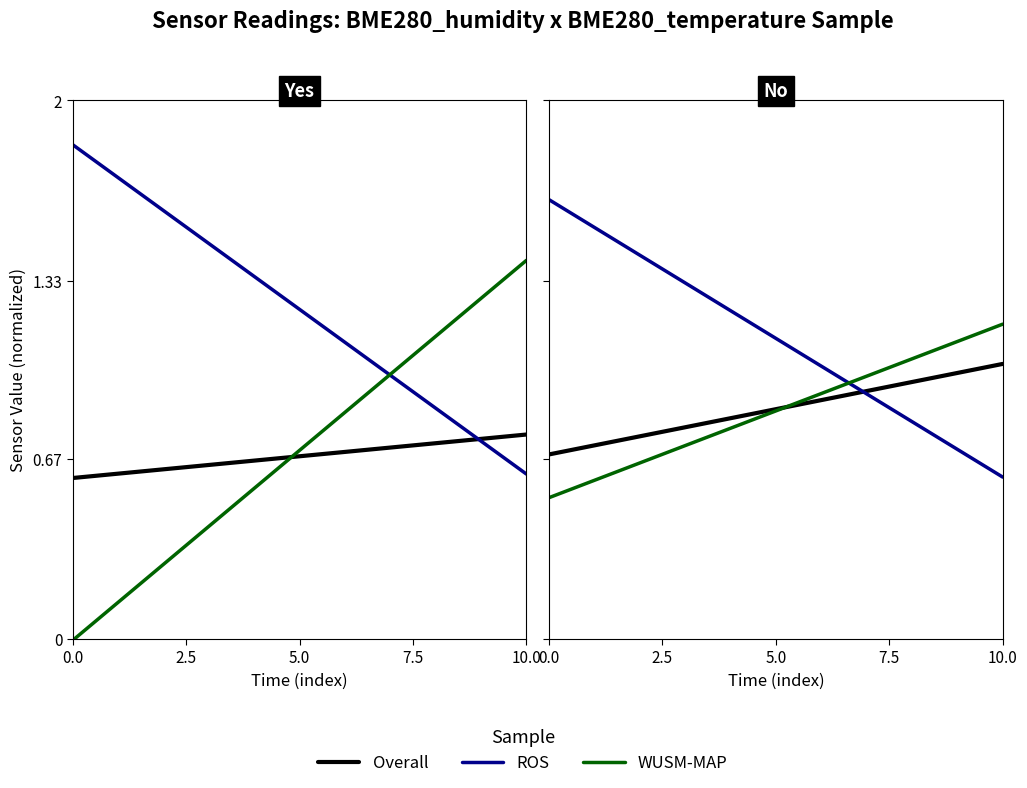

At 0.0, list the series in order from smallest to largest.

WUSM-MAP, Overall, ROS